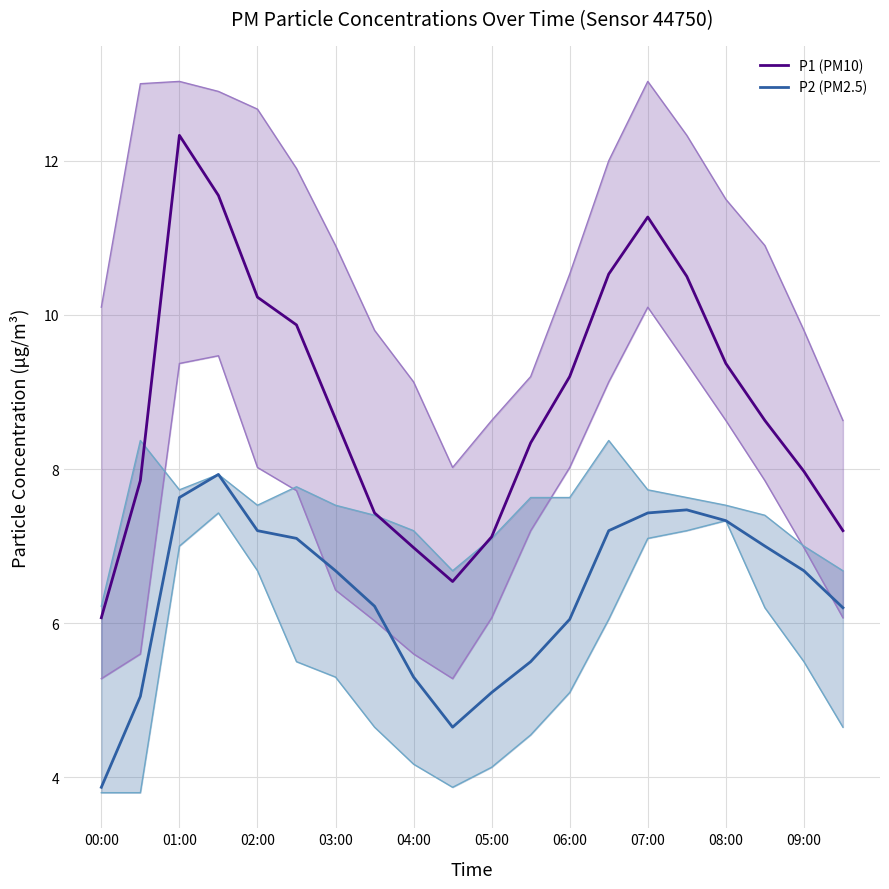

The value of P1 (PM10) at 04:00 is 14.7. True or false?

False